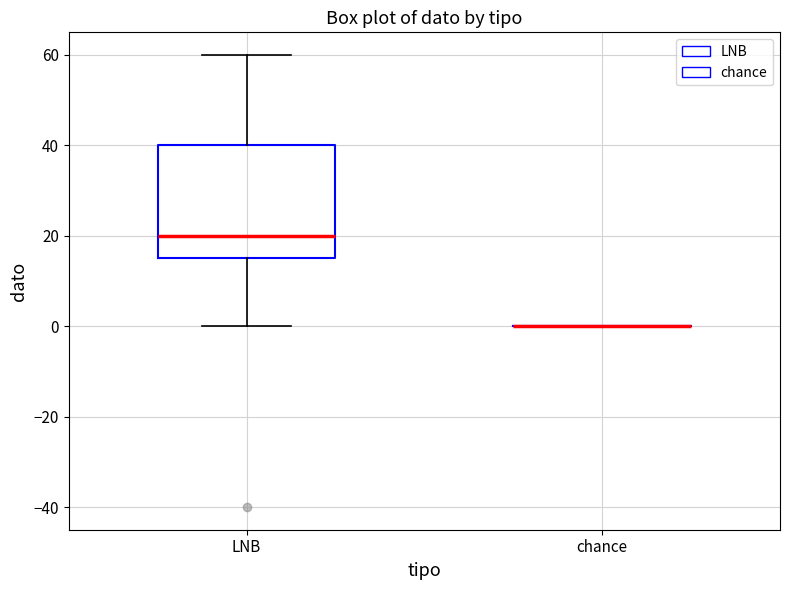

Which box is the tallest, from its lower edge to its upper edge?

LNB